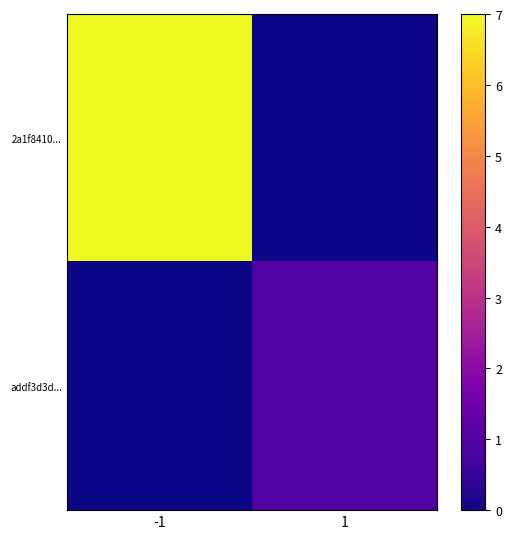

Which category has the lowest value across all series?

1